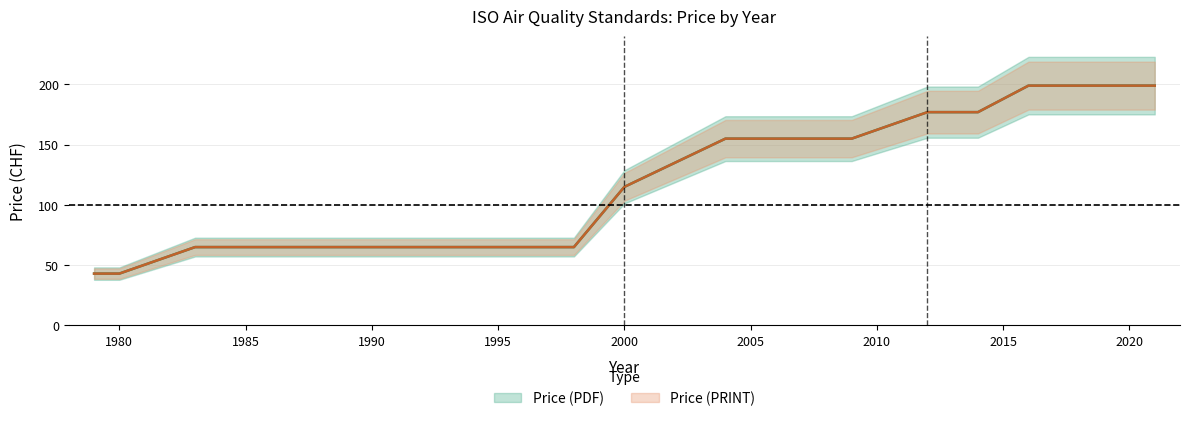

What is the smallest value displayed?

43